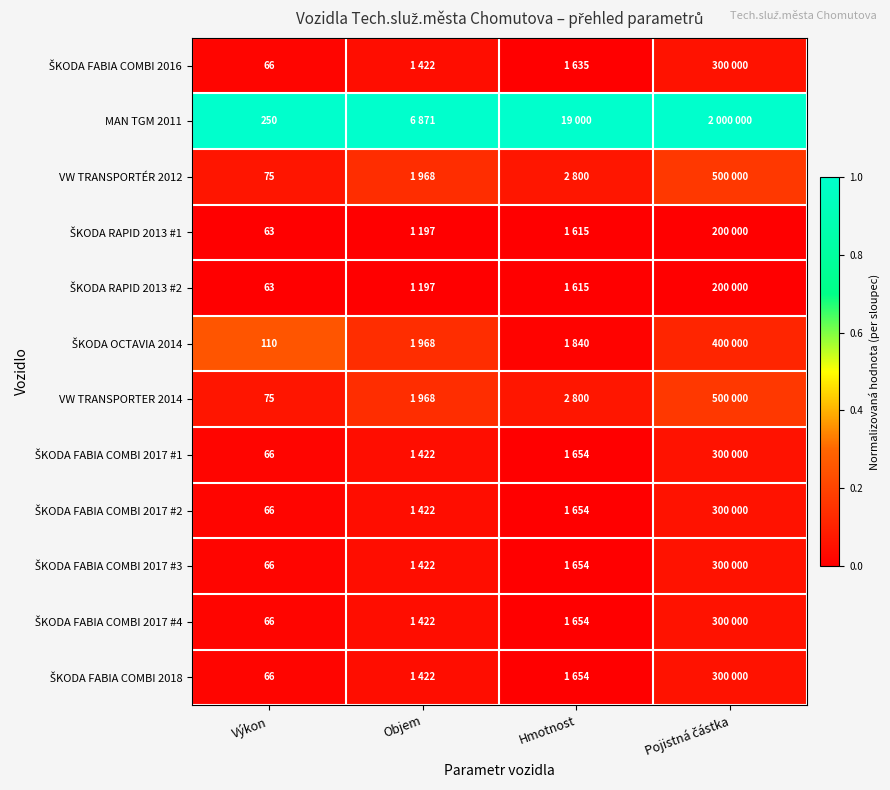

What is the greatest value displayed?

1.0